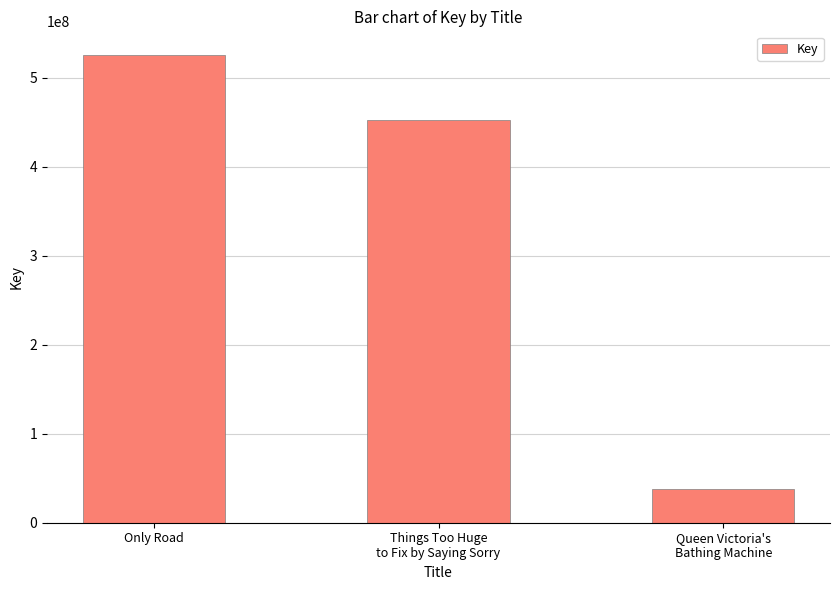

What is the change in value from Only Road to Things Too Huge
to Fix by Saying Sorry?

-73751030